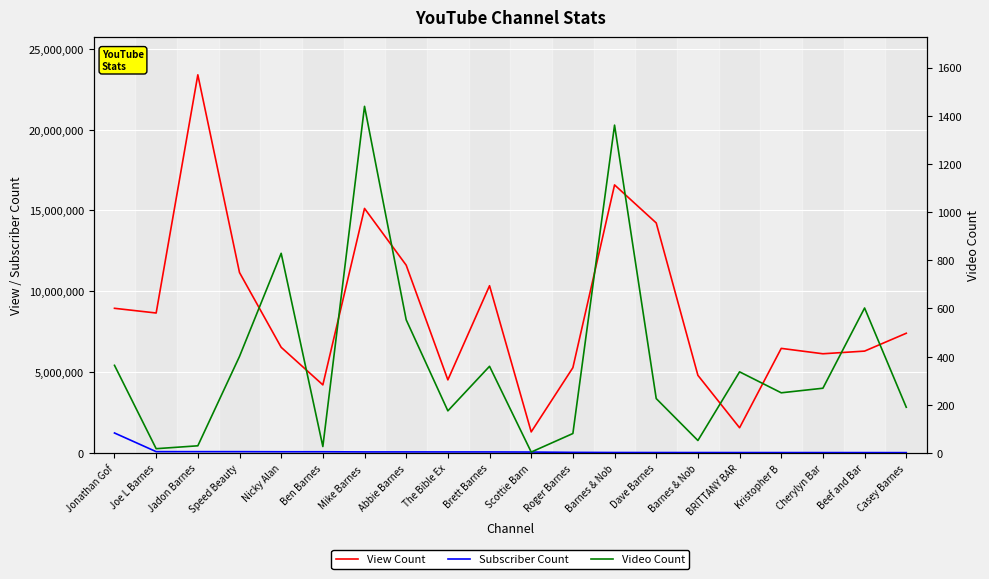

What are all the series names shown in the legend?

View Count, Subscriber Count, Video Count